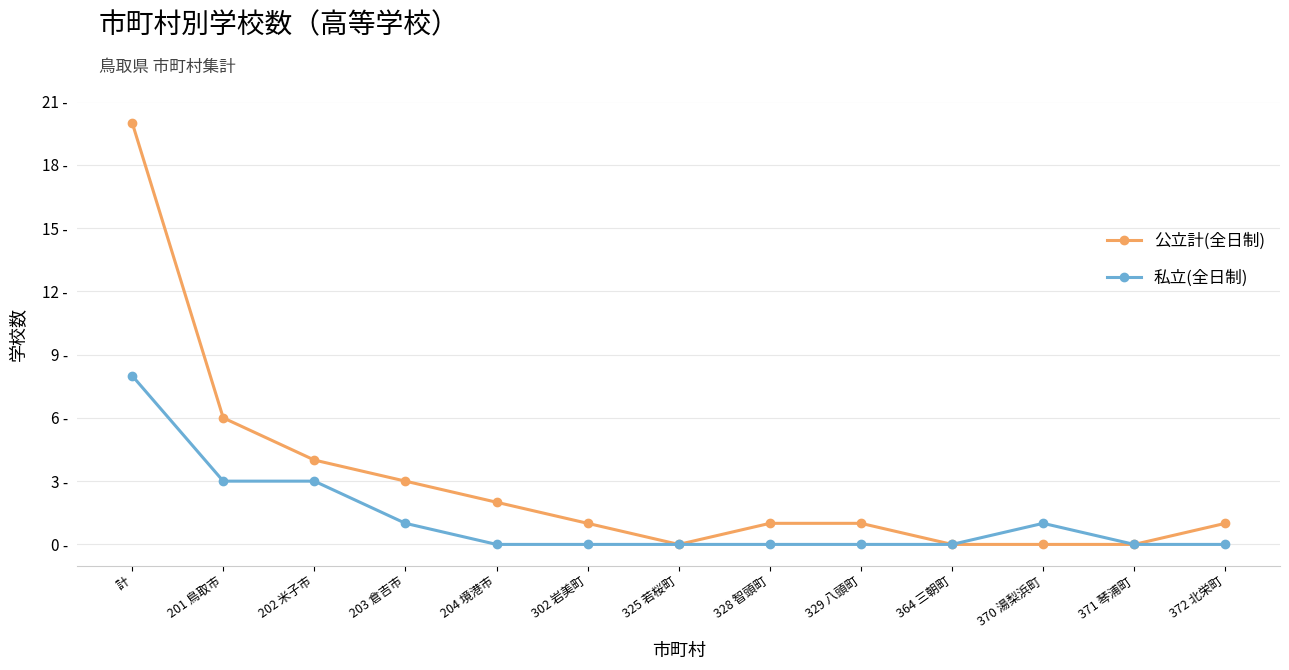

How many 私立(全日制) values are between 0 and 1?

10